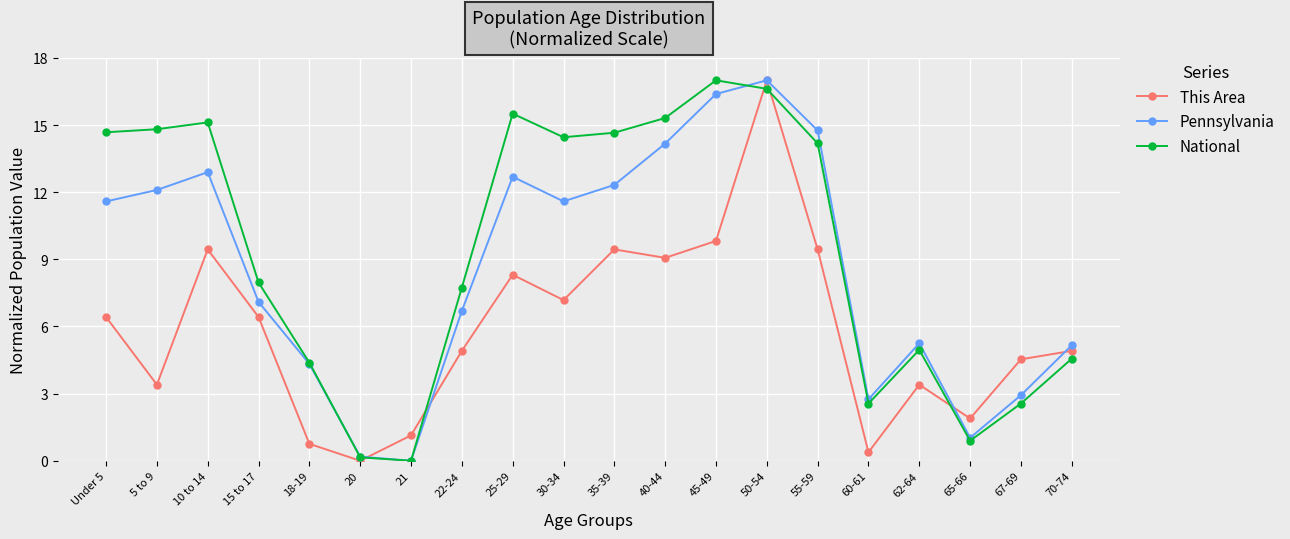

True or false: National has a value of 2.6 at 67-69.

True